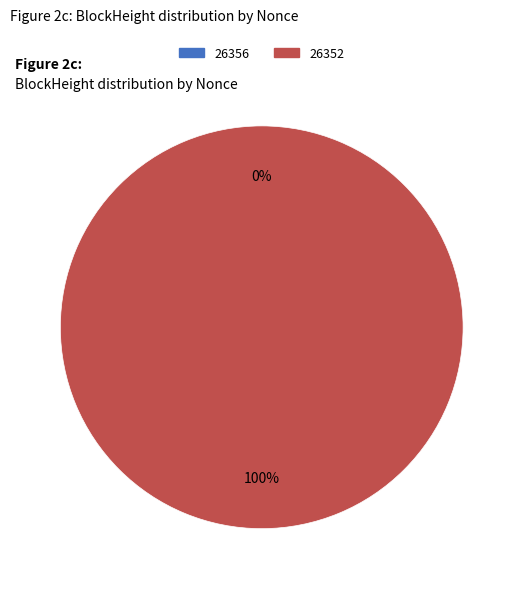

Which category has the smallest portion of the pie?

26356